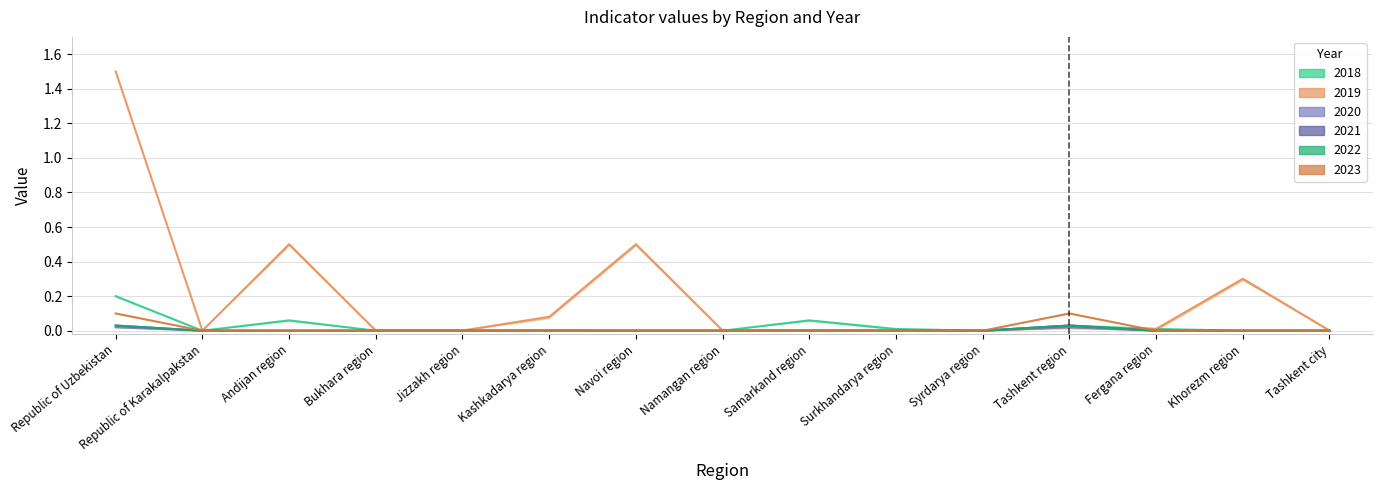

Reading left to right, list all the values displayed in this chart.

2018: Republic of Uzbekistan=0.2	Republic of Karakalpakstan=0.0	Andijan region=0.1	Bukhara region=0.0	Jizzakh region=0.0	Kashkadarya region=0.0	Navoi region=0.0	Namangan region=0.0	Samarkand region=0.1	Surkhandarya region=0.0	Syrdarya region=0.0	Tashkent region=0.0	Fergana region=0.0	Khorezm region=0.0	Tashkent city=0.0
2019: Republic of Uzbekistan=1.5	Republic of Karakalpakstan=0.0	Andijan region=0.5	Bukhara region=0.0	Jizzakh region=0.0	Kashkadarya region=0.1	Navoi region=0.5	Namangan region=0.0	Samarkand region=0.0	Surkhandarya region=0.0	Syrdarya region=0.0	Tashkent region=0.0	Fergana region=0.0	Khorezm region=0.3	Tashkent city=0.0
2020: Republic of Uzbekistan=0.0	Republic of Karakalpakstan=0.0	Andijan region=0.0	Bukhara region=0.0	Jizzakh region=0.0	Kashkadarya region=0.0	Navoi region=0.0	Namangan region=0.0	Samarkand region=0.0	Surkhandarya region=0.0	Syrdarya region=0.0	Tashkent region=0.0	Fergana region=0.0	Khorezm region=0.0	Tashkent city=0.0
2021: Republic of Uzbekistan=0.0	Republic of Karakalpakstan=0.0	Andijan region=0.0	Bukhara region=0.0	Jizzakh region=0.0	Kashkadarya region=0.0	Navoi region=0.0	Namangan region=0.0	Samarkand region=0.0	Surkhandarya region=0.0	Syrdarya region=0.0	Tashkent region=0.0	Fergana region=0.0	Khorezm region=0.0	Tashkent city=0.0
2022: Republic of Uzbekistan=0.0	Republic of Karakalpakstan=0.0	Andijan region=0.0	Bukhara region=0.0	Jizzakh region=0.0	Kashkadarya region=0.0	Navoi region=0.0	Namangan region=0.0	Samarkand region=0.0	Surkhandarya region=0.0	Syrdarya region=0.0	Tashkent region=0.0	Fergana region=0.0	Khorezm region=0.0	Tashkent city=0.0
2023: Republic of Uzbekistan=0.1	Republic of Karakalpakstan=0.0	Andijan region=0.0	Bukhara region=0.0	Jizzakh region=0.0	Kashkadarya region=0.0	Navoi region=0.0	Namangan region=0.0	Samarkand region=0.0	Surkhandarya region=0.0	Syrdarya region=0.0	Tashkent region=0.1	Fergana region=0.0	Khorezm region=0.0	Tashkent city=0.0